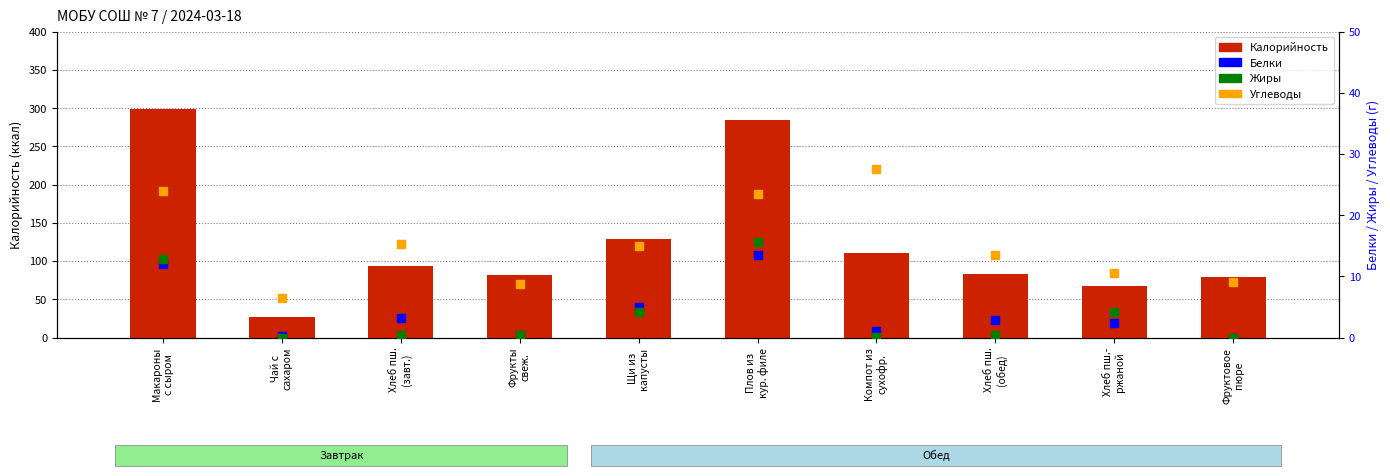

Which series has the largest Y range (max minus min)?

Калорийность